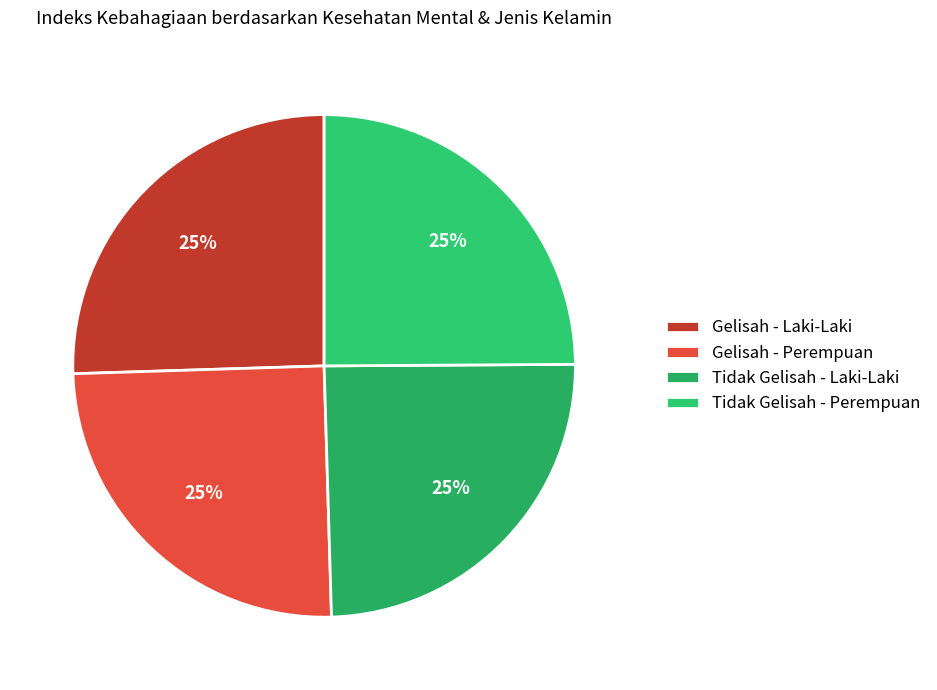

How many slices are in this pie chart?

4